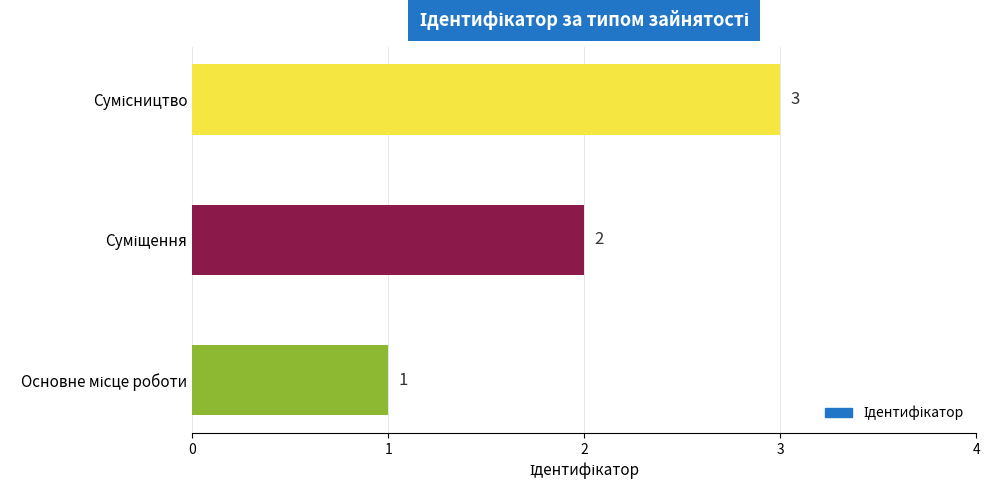

What is the minimum value shown in the chart?

1